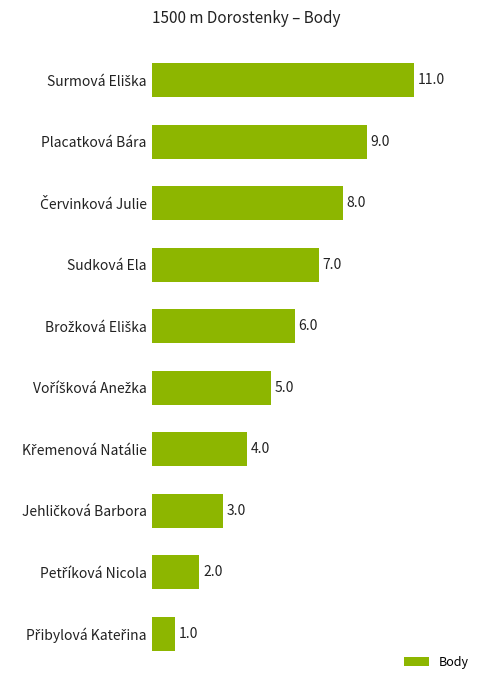

How many values are between 3 and 8?

6